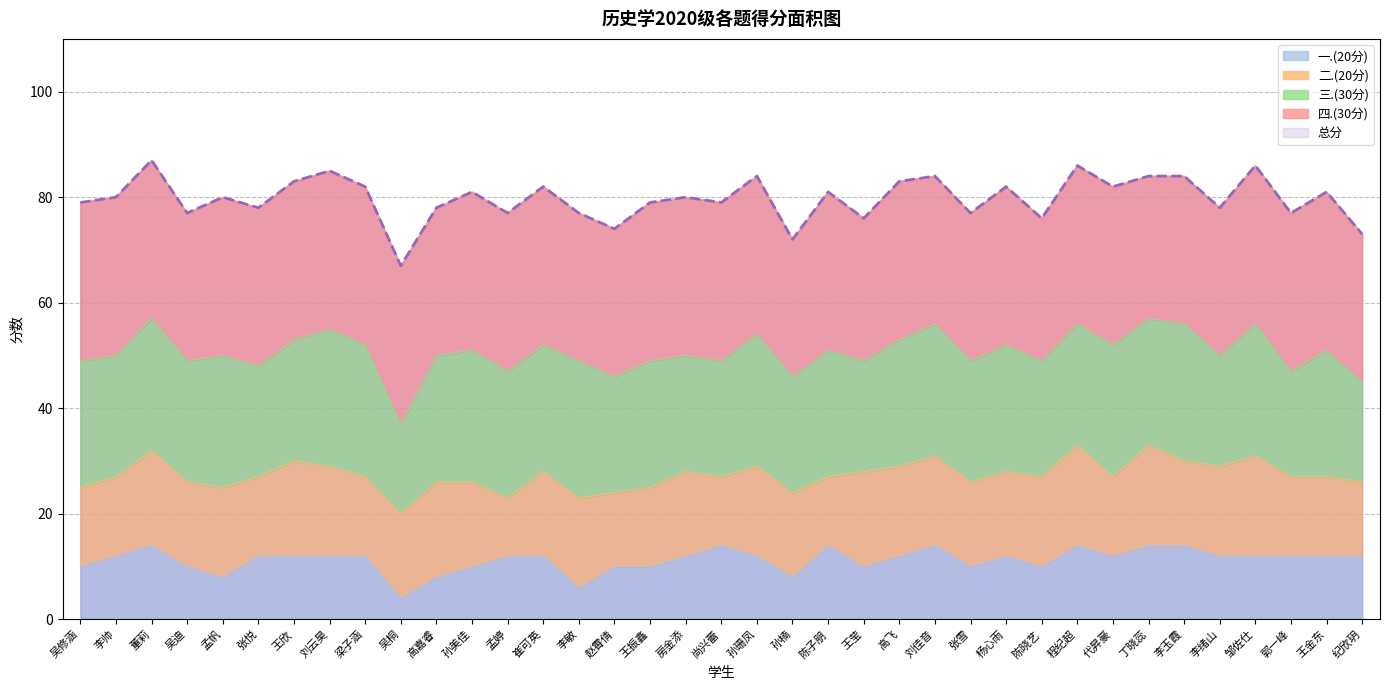

What is the sum of the 四.(30分) values at 代昇豪 and 王金东?

60